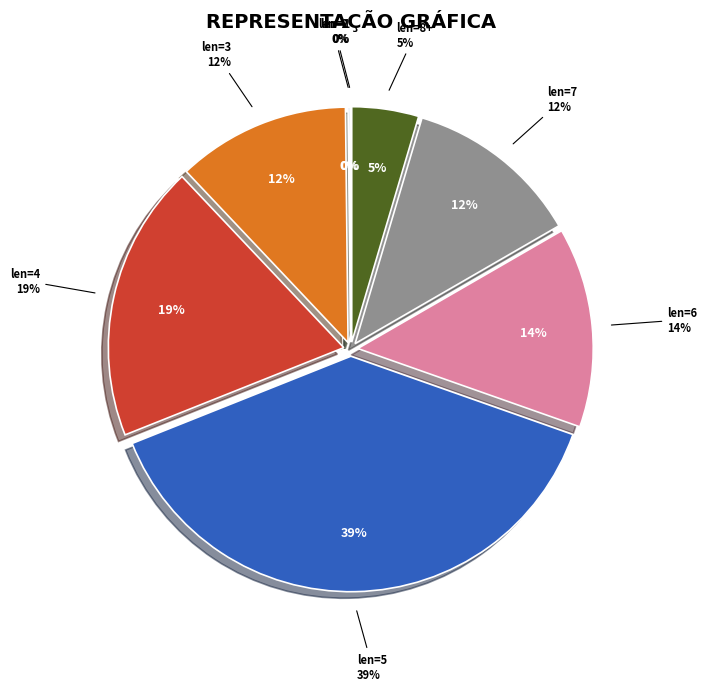

Which slice is the largest?

5